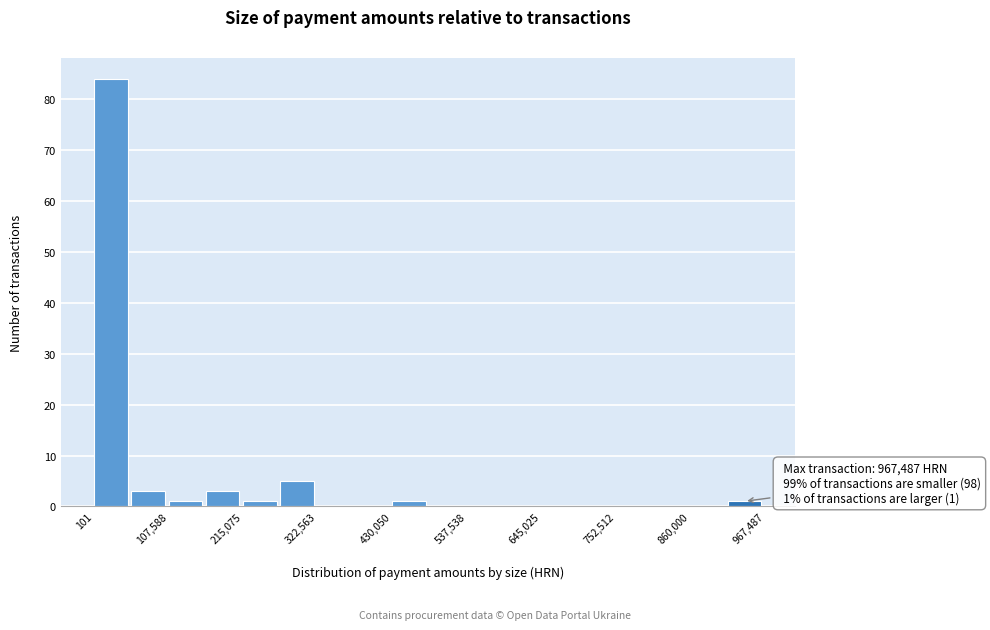

Around what value on the x-axis is the tallest bar? Give the approximate position of its centre, as read against the axis.

20000